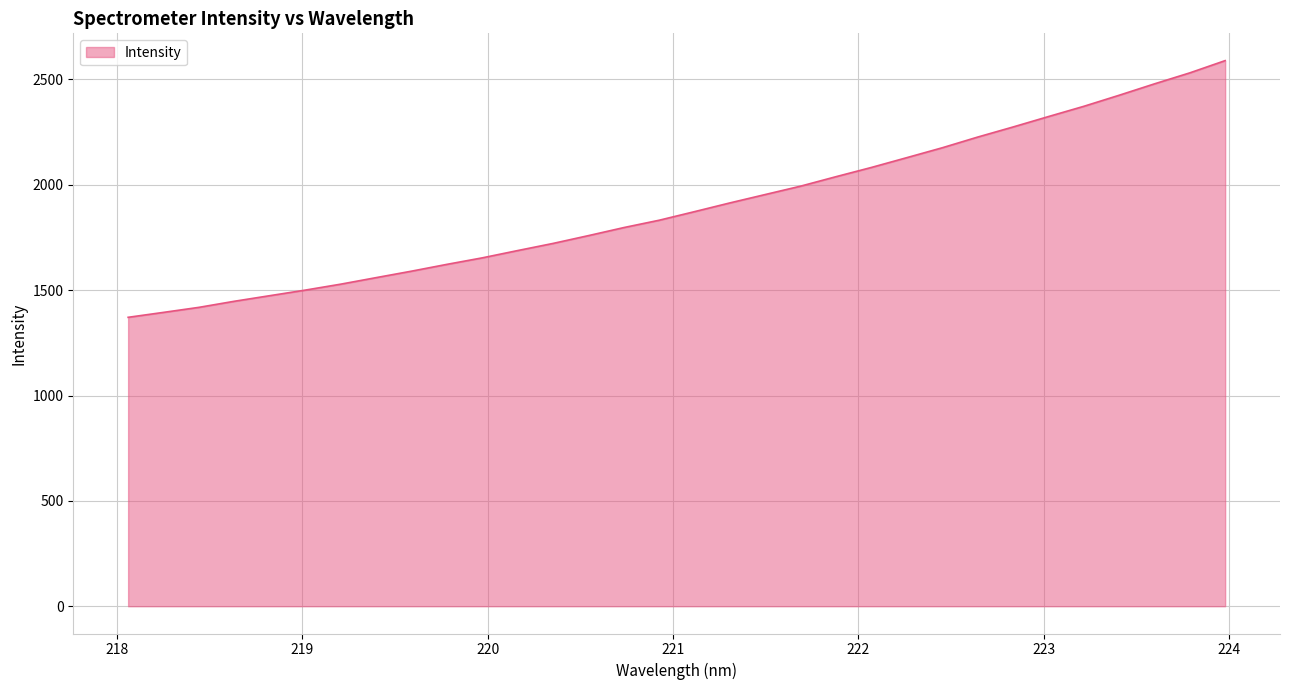

What is the maximum value shown in the chart?

2589.4